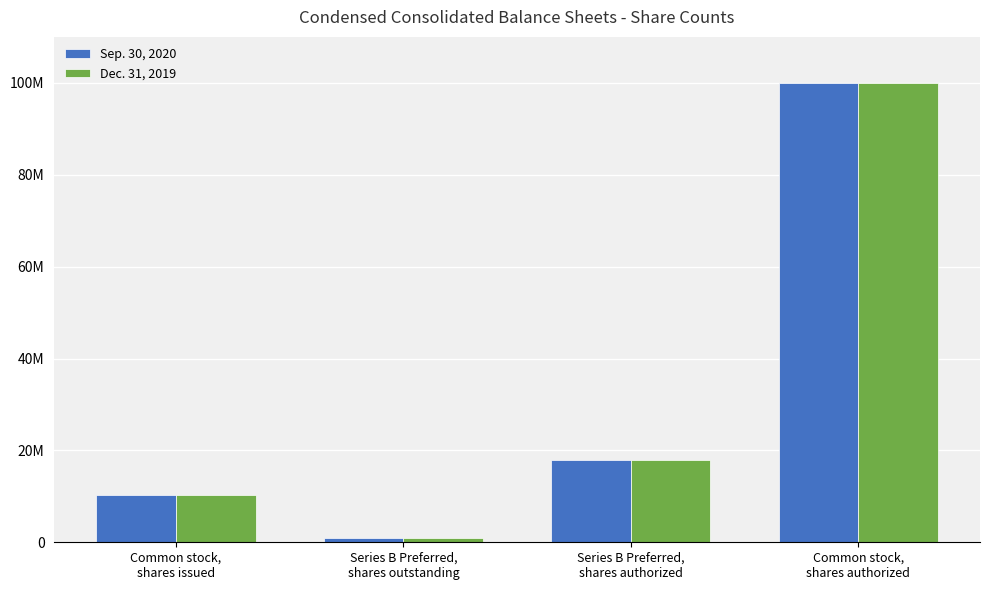

Reading left to right, list all the values displayed in this chart.

Sep. 30, 2020: 10360480	872766	18000000	100000000
Dec. 31, 2019: 10261419	872766	18000000	100000000